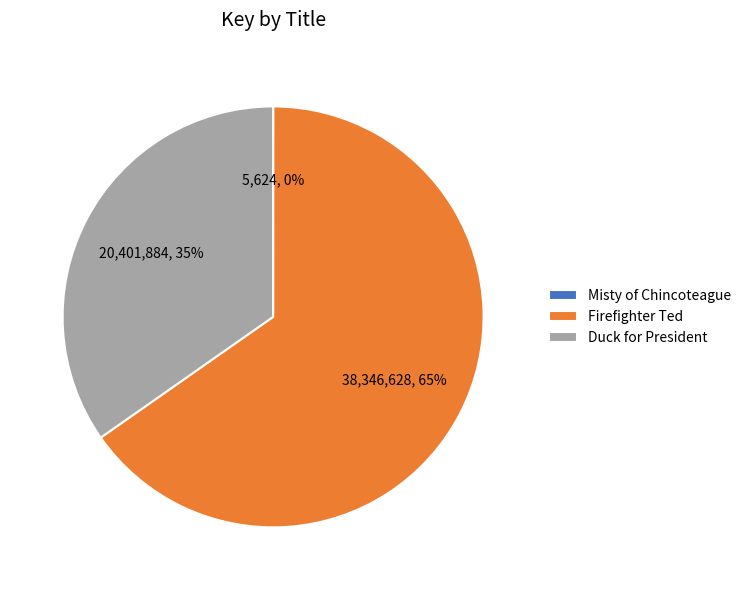

Does Firefighter Ted account for over 50% of the chart?

Yes